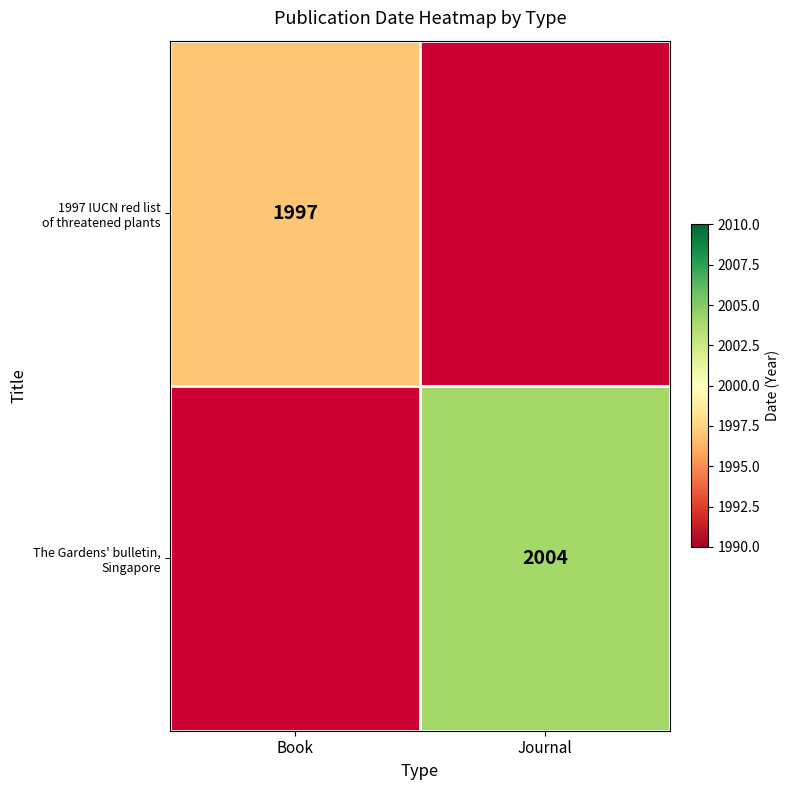

Which category has the highest value across all series?

Journal